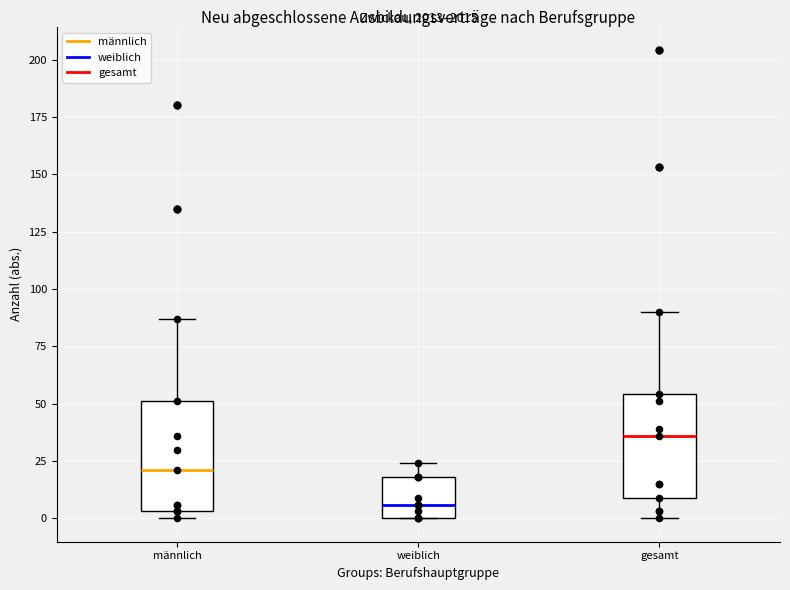

Reading left to right, read every box against the y-axis: the position of its median line, the range the box covers, and the ends of its whiskers. The values are not printed on the chart, so give them approximately, as read against the axis.

männlich: median 20, box 5 to 50, whiskers 0 to 85
weiblich: median 5, box 0 to 20, whiskers 0 to 25
gesamt: median 35, box 10 to 55, whiskers 0 to 90